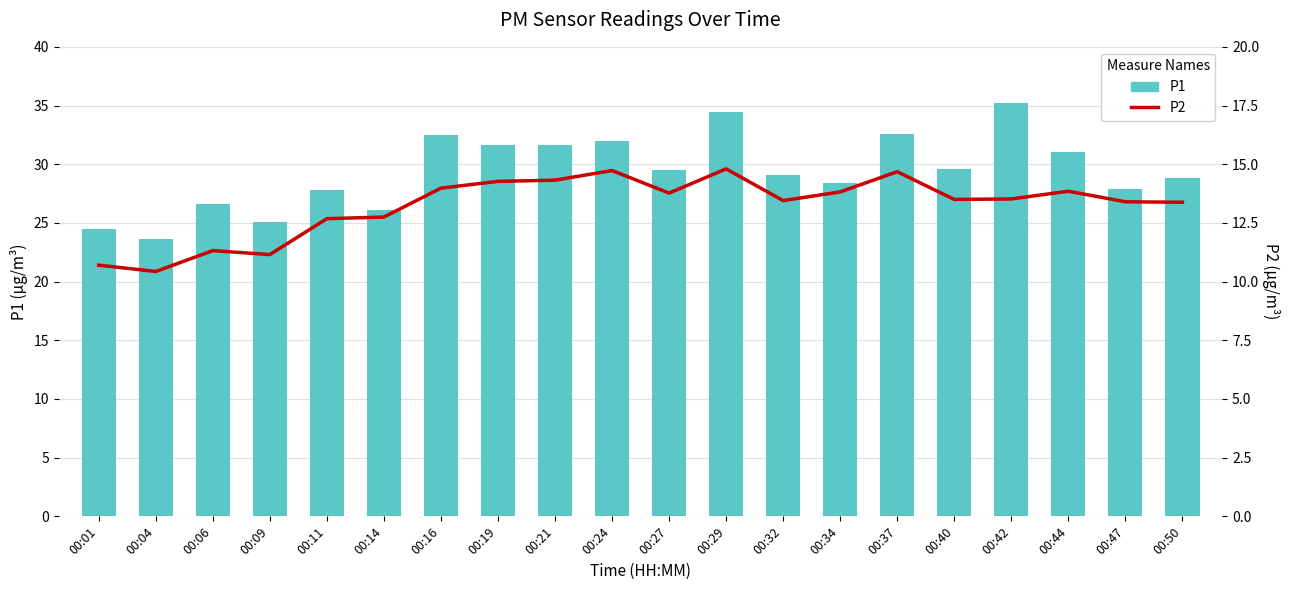

What is the value of the P2 bar at the 2nd from the left?

10.4